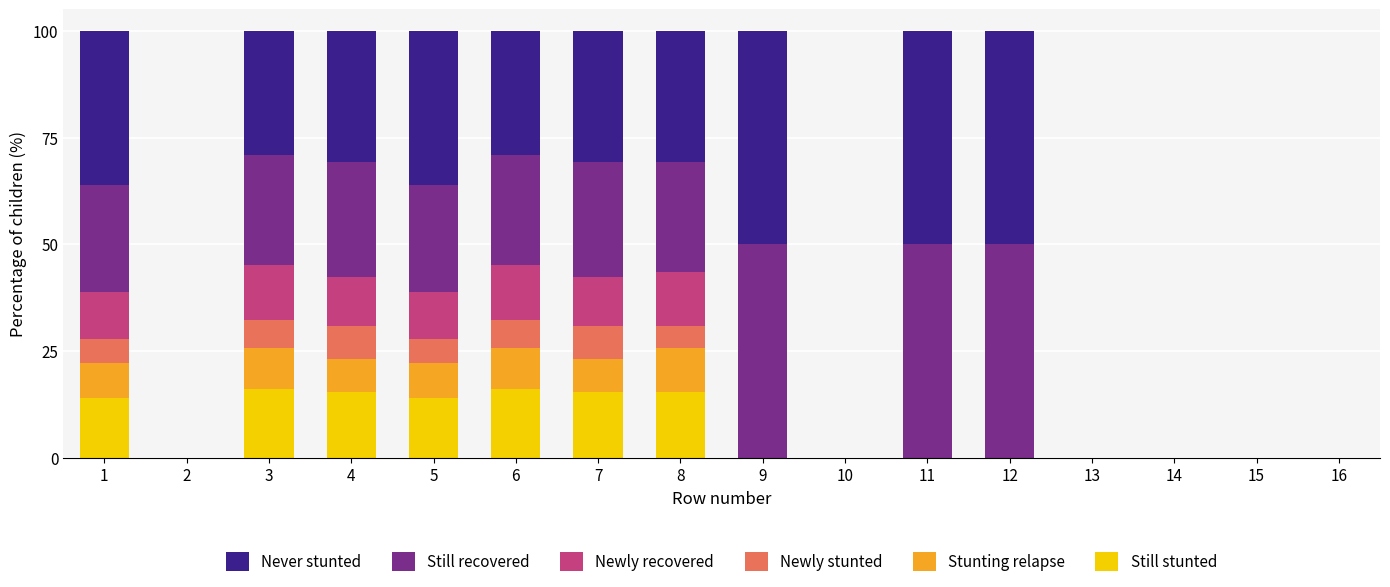

The Still stunted series shows 10.2 at 11. True or false?

False